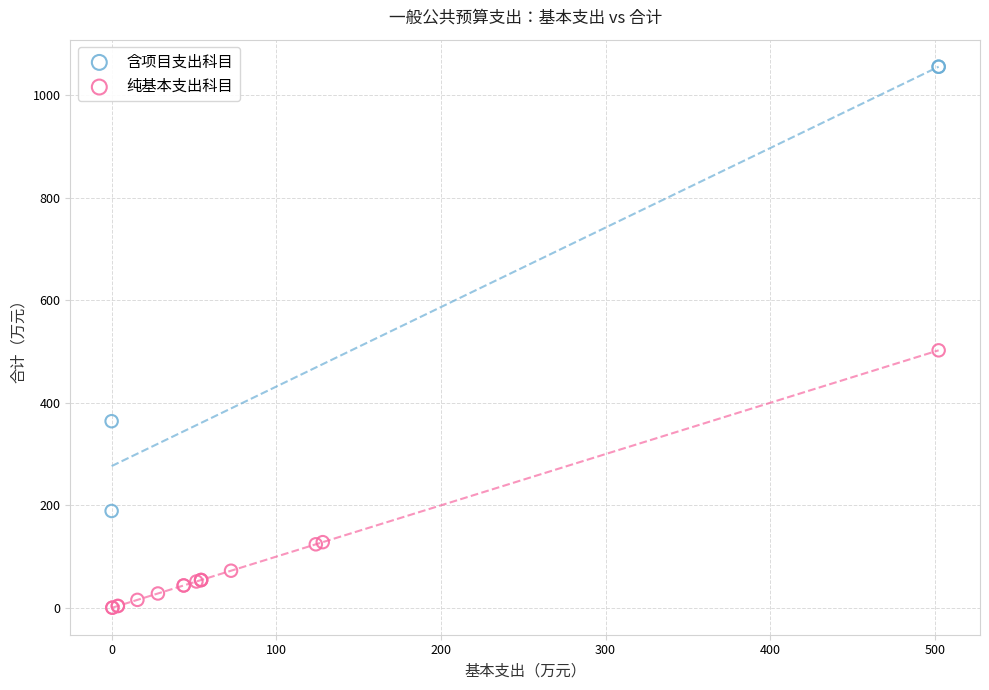

Which series contains the highest Y value?

含项目支出科目